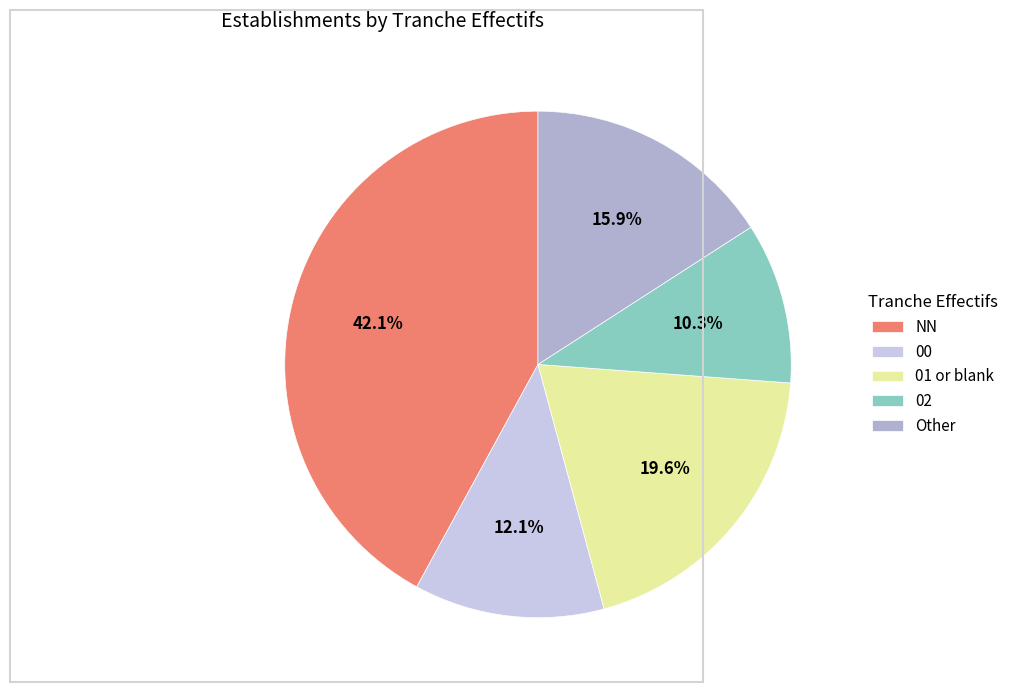

How many slices are in this pie chart?

5